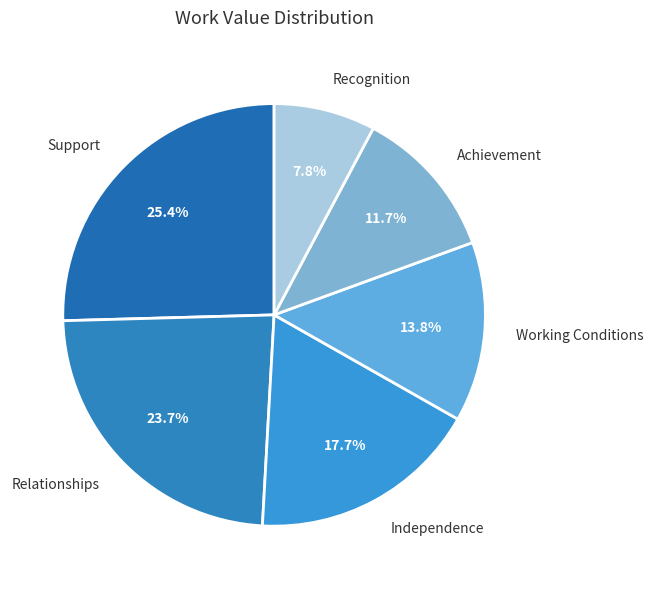

To the nearest percent, what is the combined percentage of Independence and Achievement?

29%